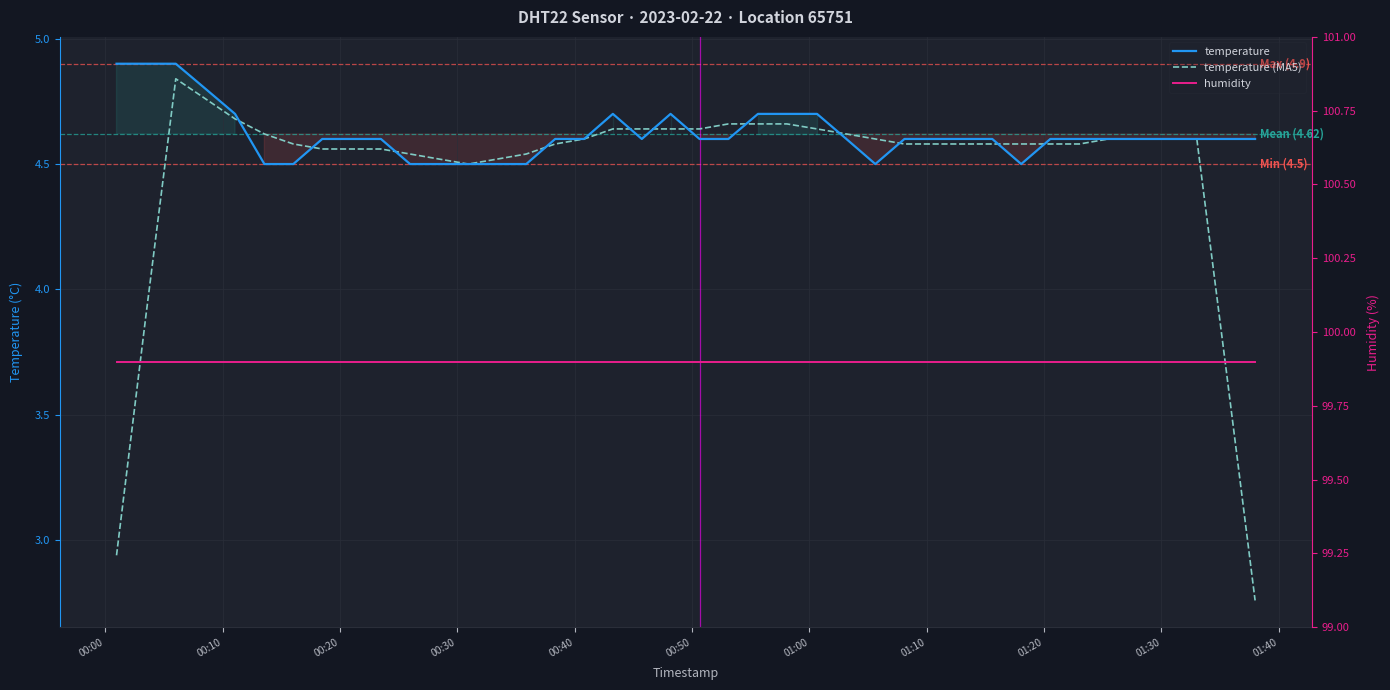

How many interior local peaks does the temperature series have?

2